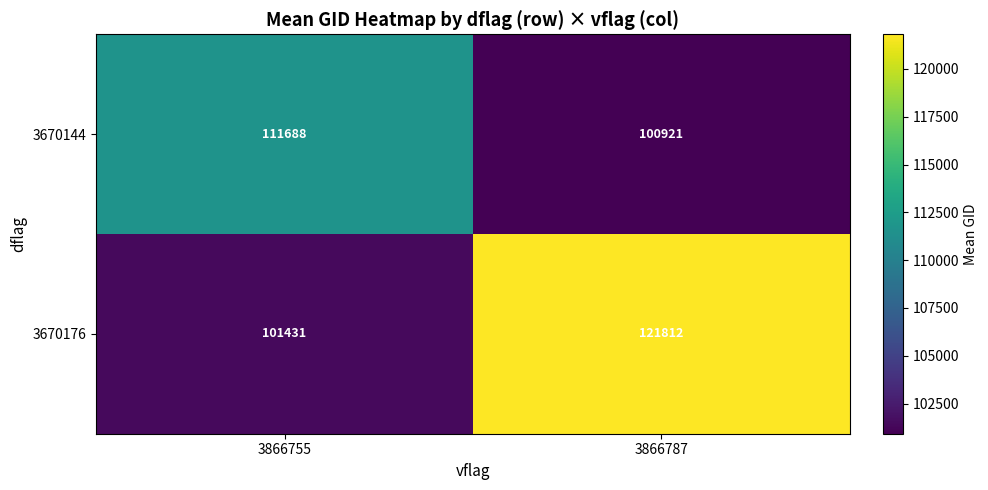

How many distinct data groups are displayed?

2